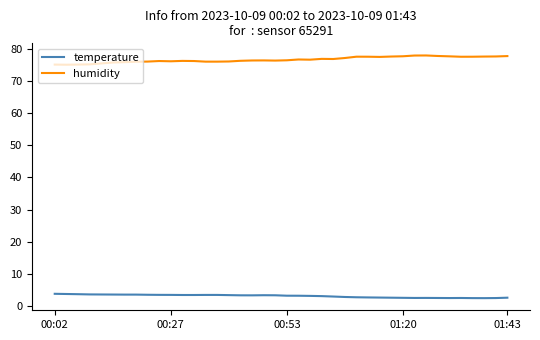

What is the lowest value of the temperature series?

2.4